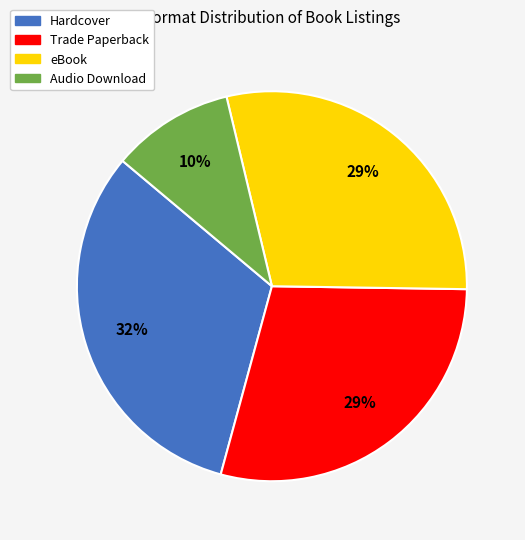

Is Hardcover the majority of the pie?

No